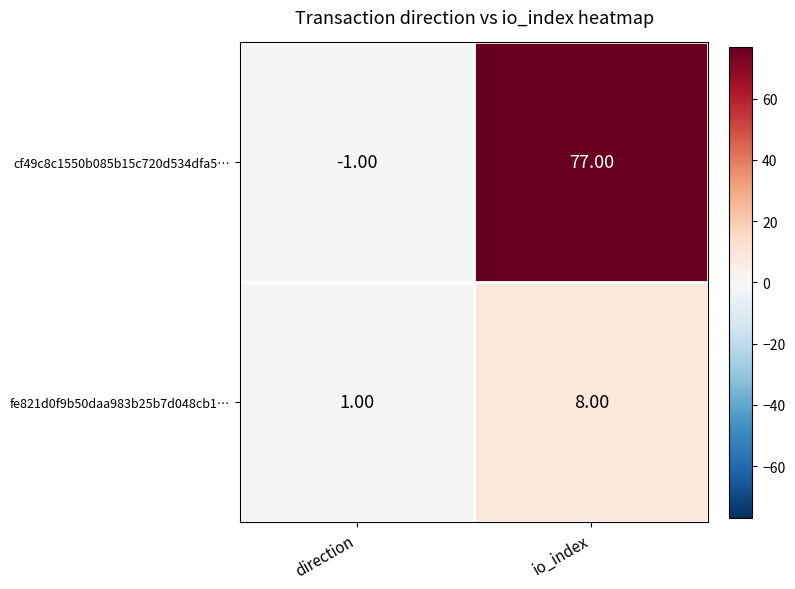

What is the difference between the cf49c8c1550b085b15c720d534dfa5… values at io_index and direction?

78